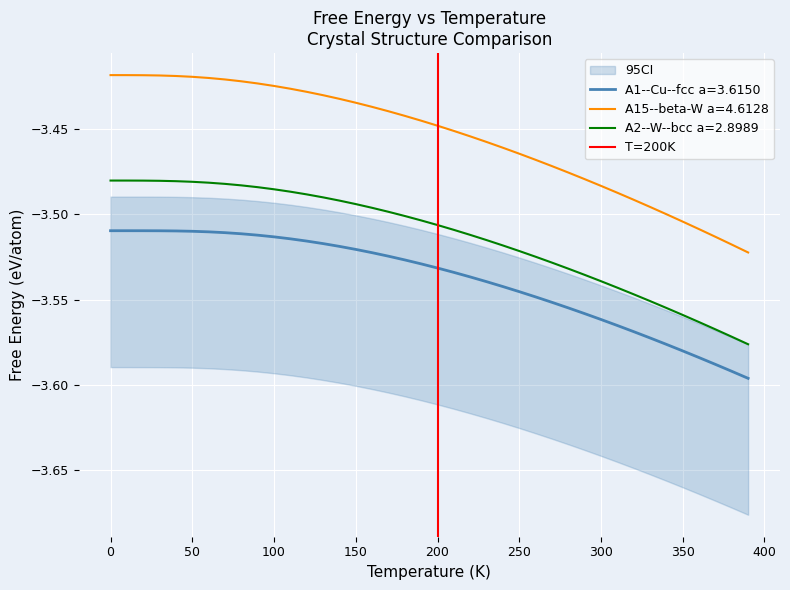

True or false: A15--beta-W a=4.6128 and A2--W--bcc a=2.8989 intersect in this chart.

False